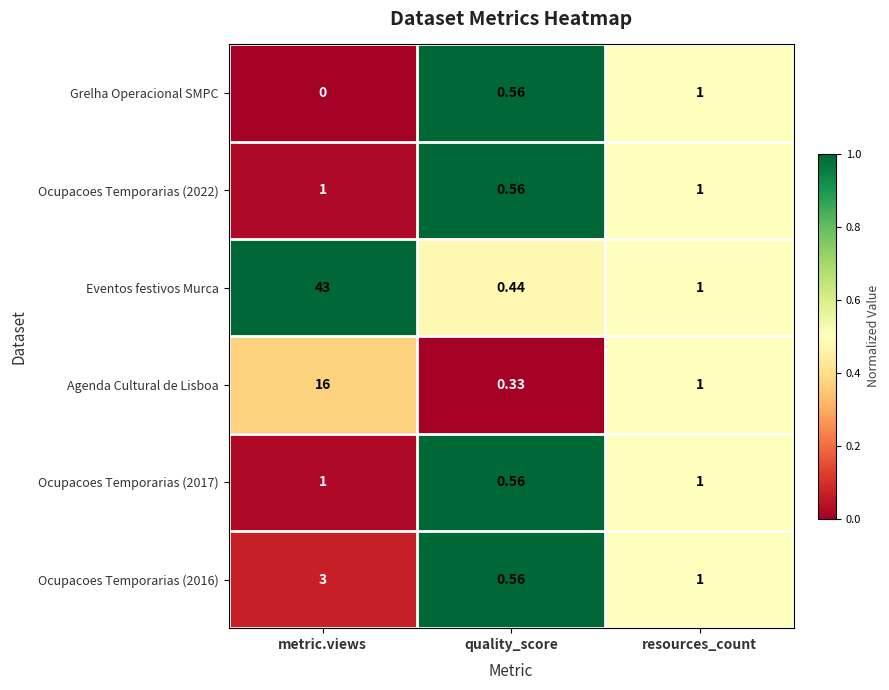

Where is Agenda Cultural de Lisboa nearest to the value 8?

resources_count